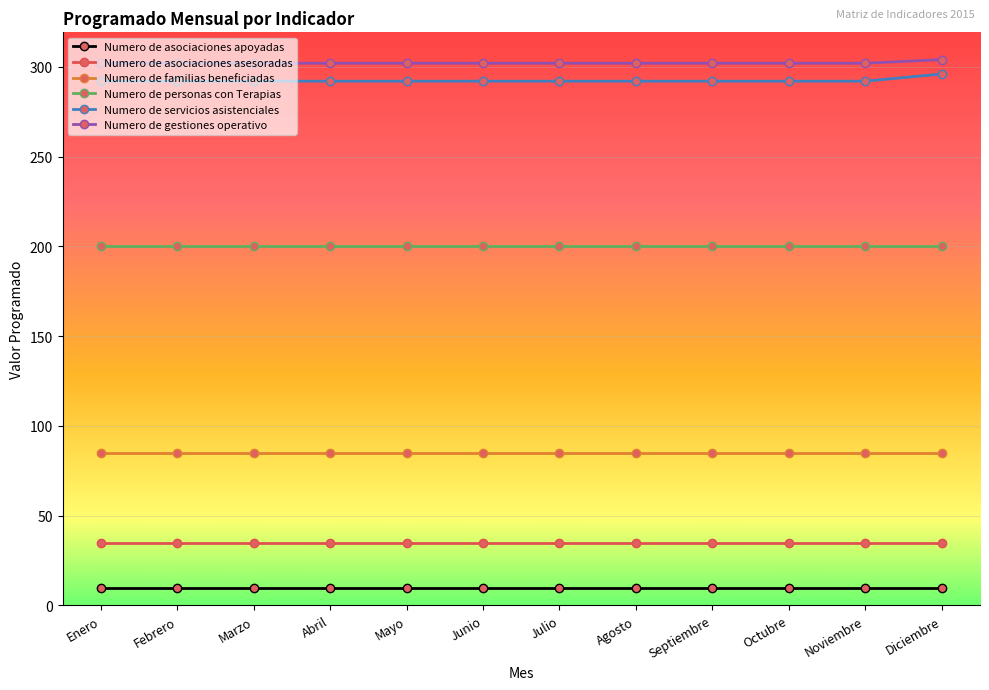

True or false: Numero de gestiones operativo and Numero de asociaciones apoyadas cross at least once.

False